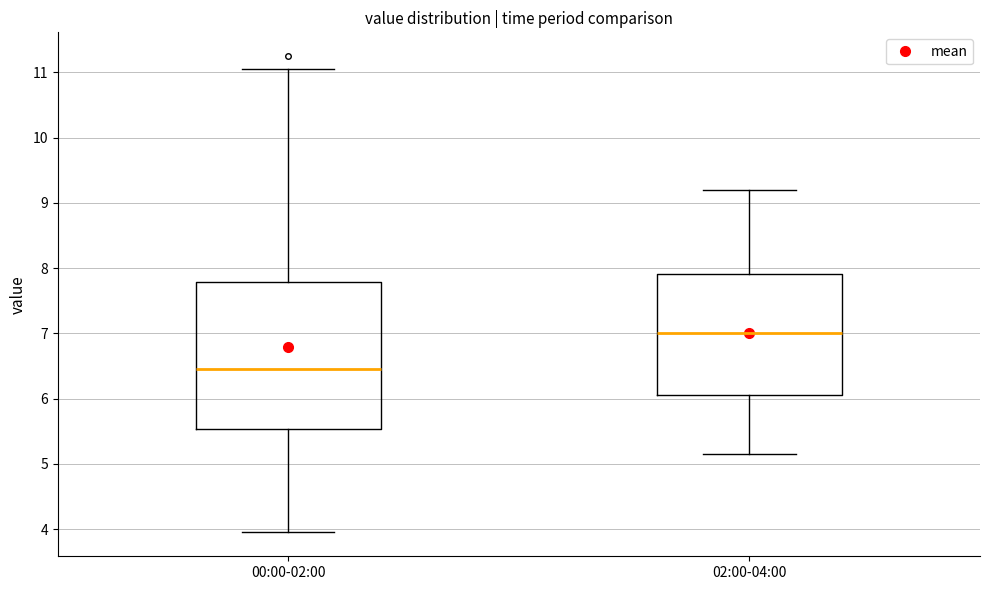

Reading left to right, read every box against the y-axis: the position of its median line, the range the box covers, and the ends of its whiskers. The values are not printed on the chart, so give them approximately, as read against the axis.

00:00-02:00: median 6.5, box 5.5 to 7.8, whiskers 4.0 to 11.1
02:00-04:00: median 7.0, box 6.1 to 7.9, whiskers 5.2 to 9.2